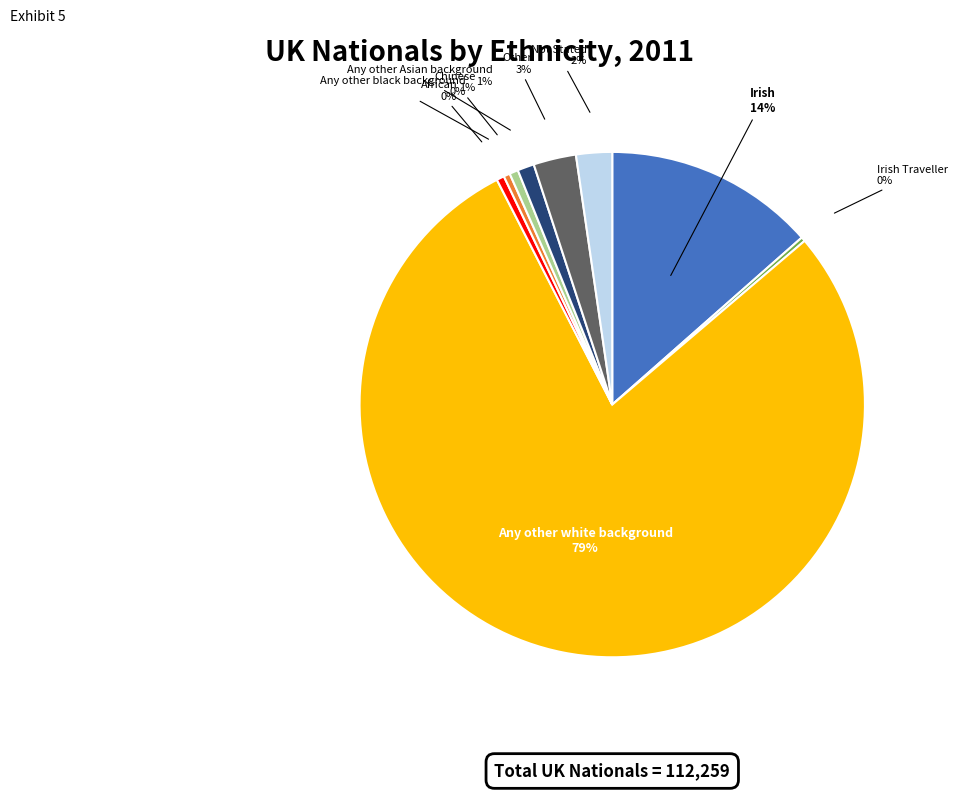

Combined, do Irish and African account for over 50%?

No